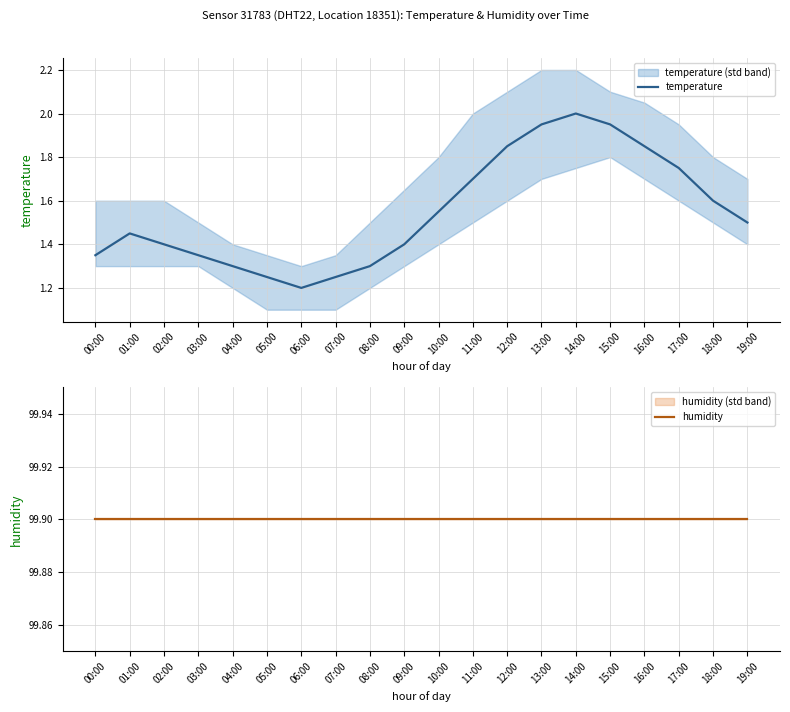

What is the value of the humidity point at the 16th from the left?

99.9